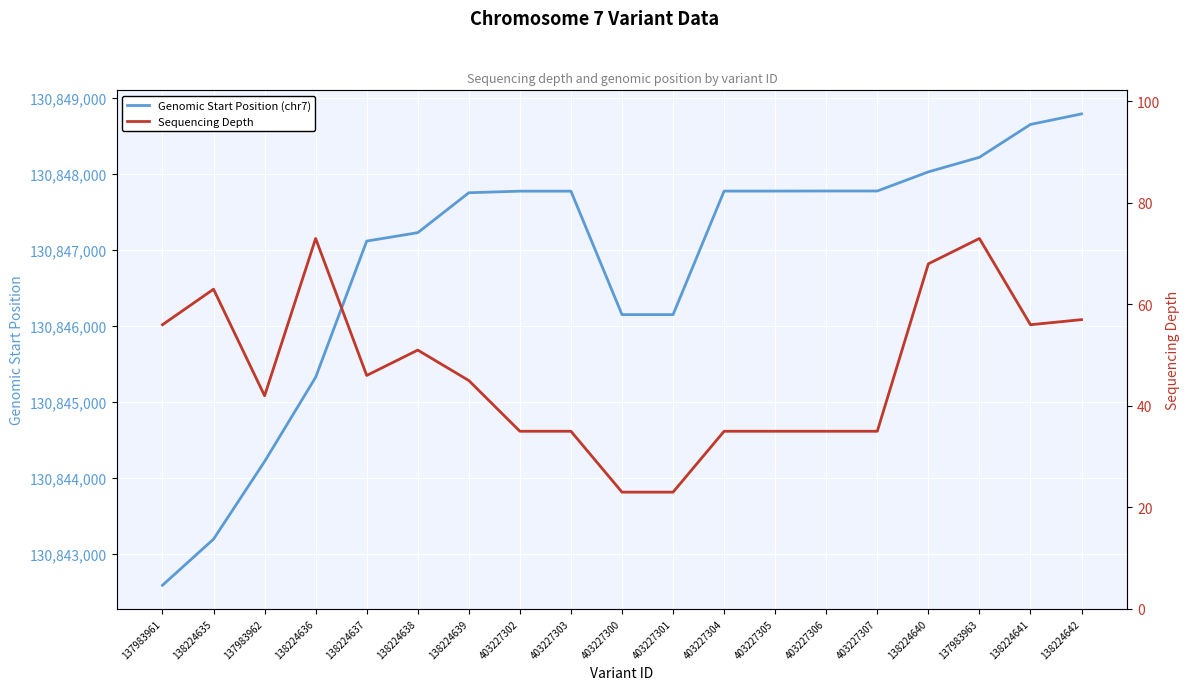

What position from the left is 138224635?

2